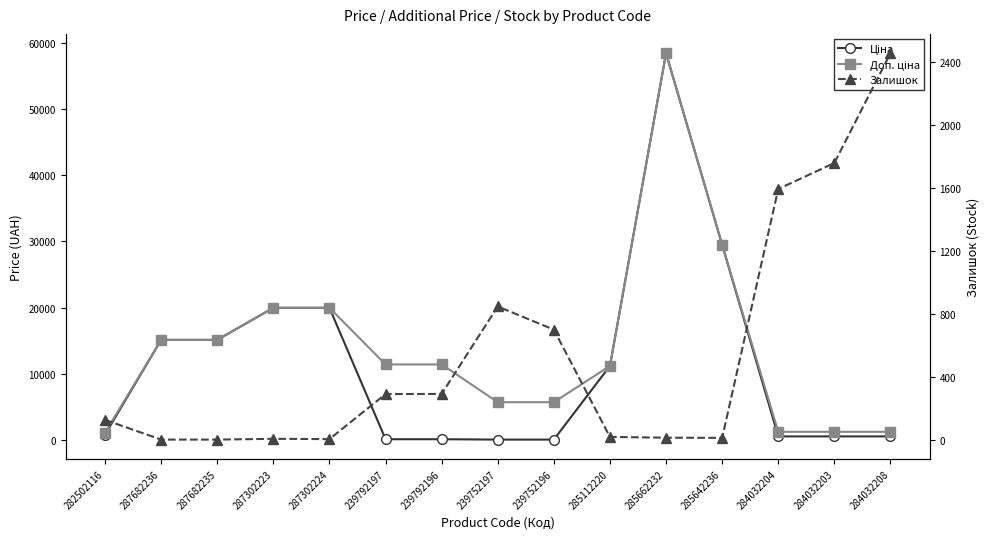

What position from the left is 285112220?

10